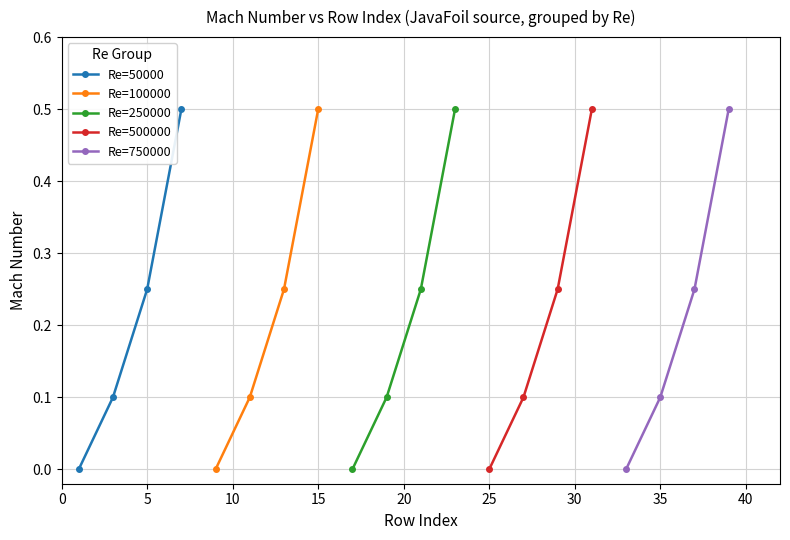

At which category is the sum across all series the highest?

15